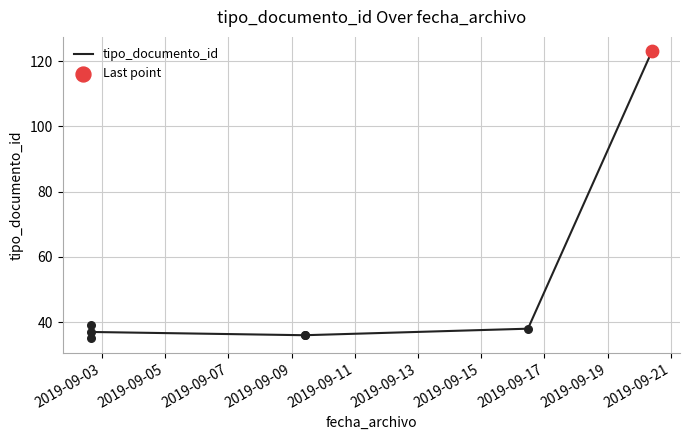

What is the change in value from 2019-09-05 to 2019-09-11?

-3